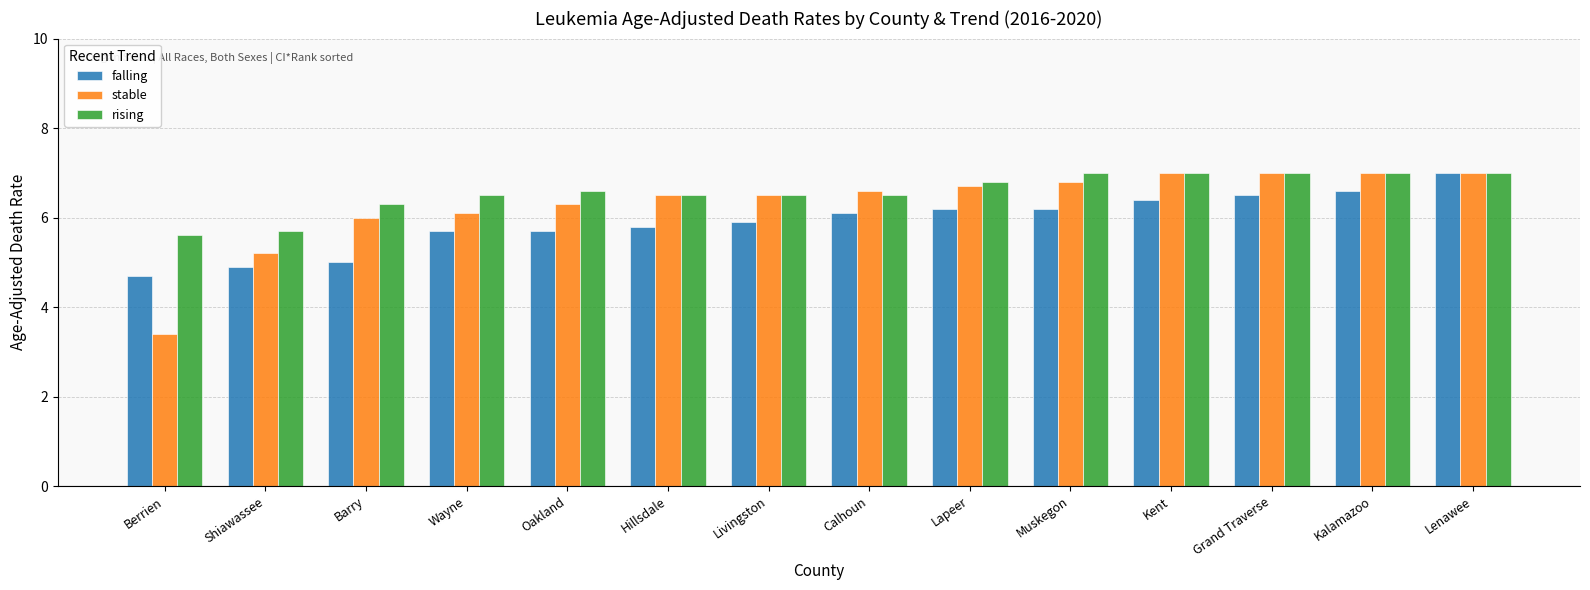

Is it true that stable equals 6.8 at Muskegon?

True